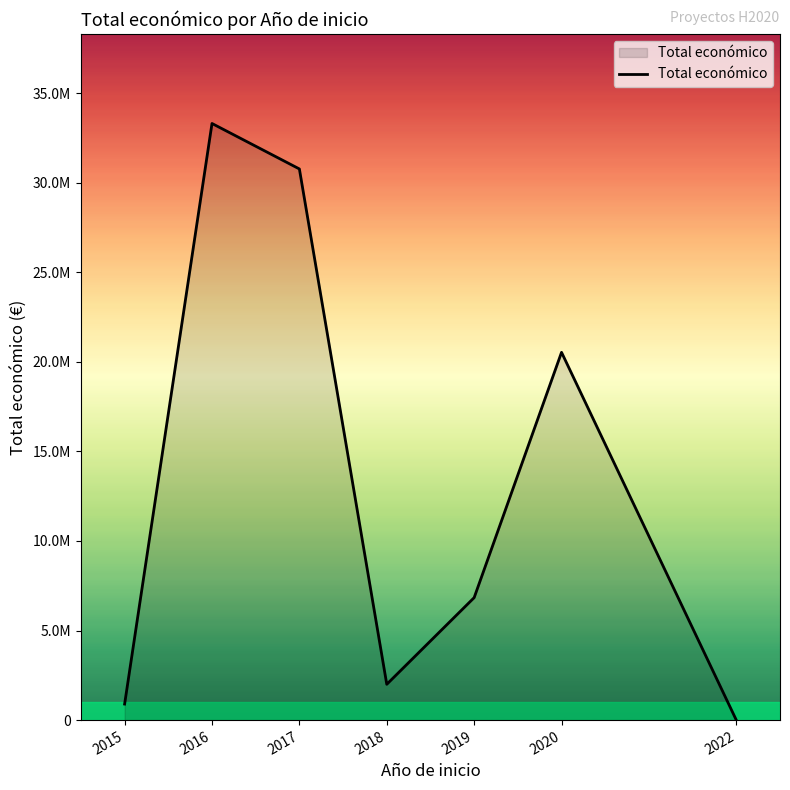

Does the chart display data point markers on the line(s)?

No